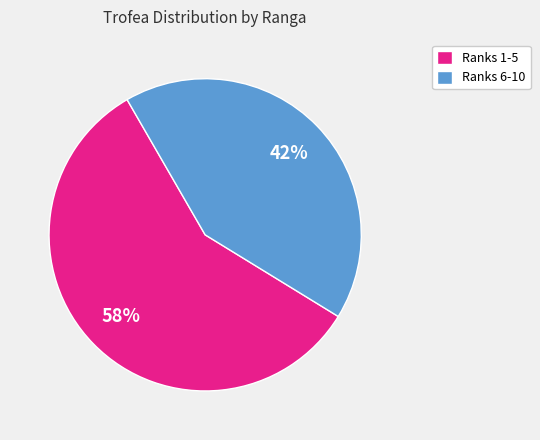

What is the smallest slice in the pie chart?

Ranks 6-10